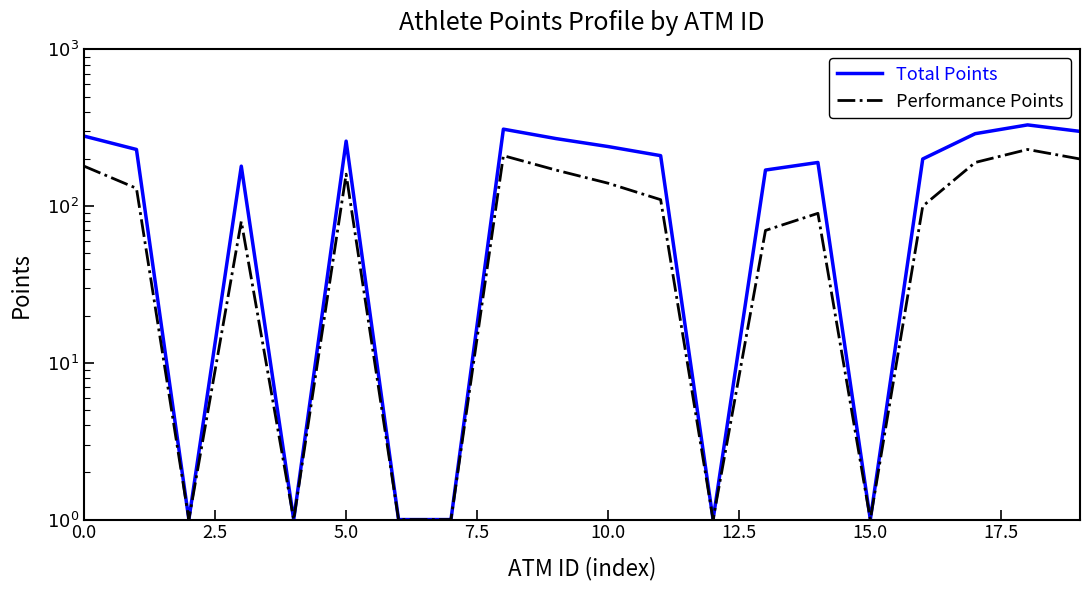

True or false: Total Points and Performance Points intersect in this chart.

False